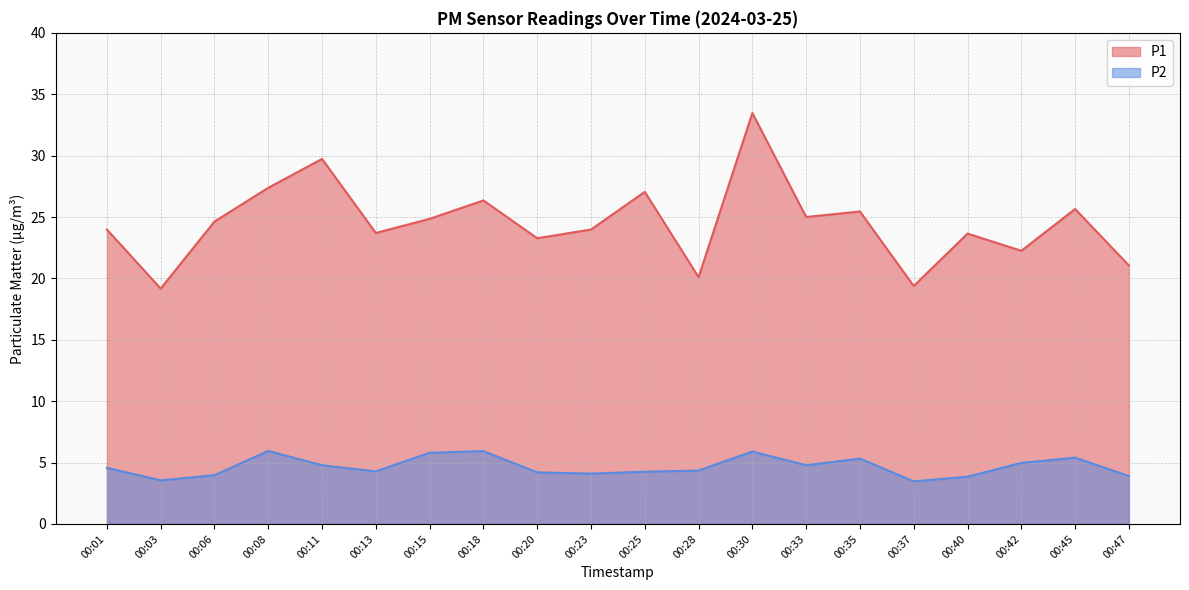

True or false: P2 and P1 intersect in this chart.

False